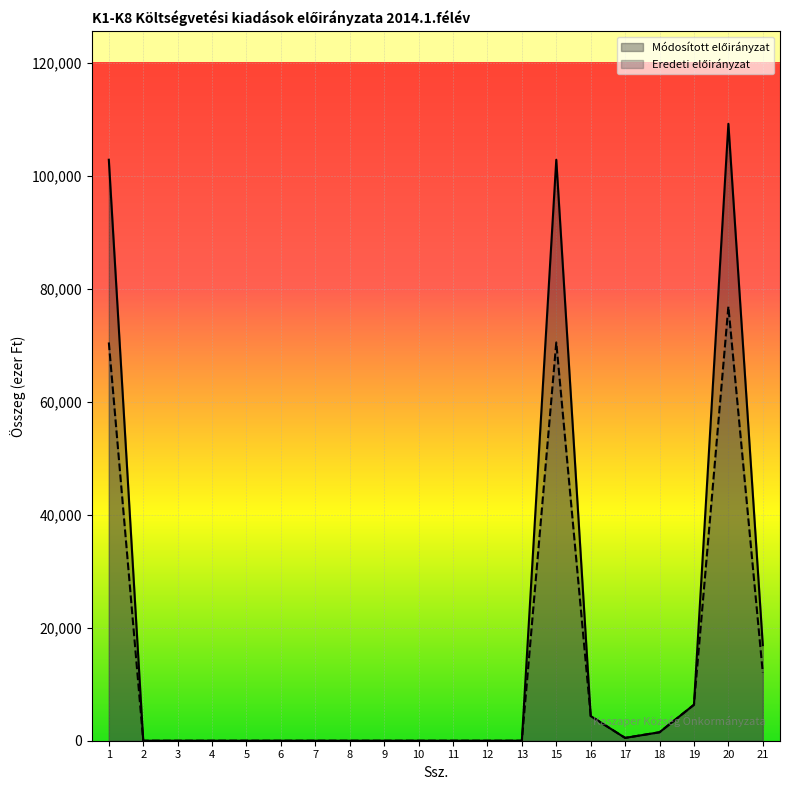

What is the difference between the maximum and second lowest values in the Eredeti előirányzat series?

76833